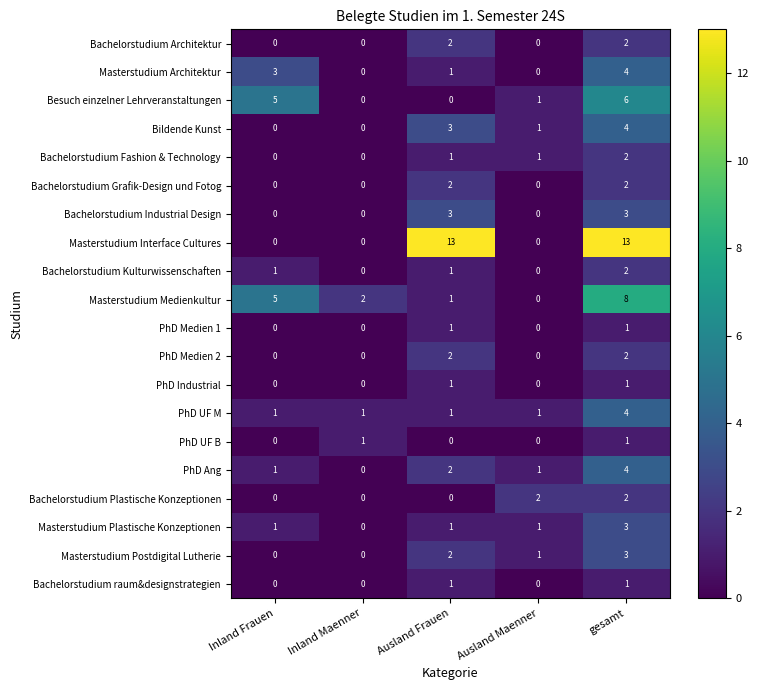

Count the PhD Medien 1 values in the range 0 to 1.

5